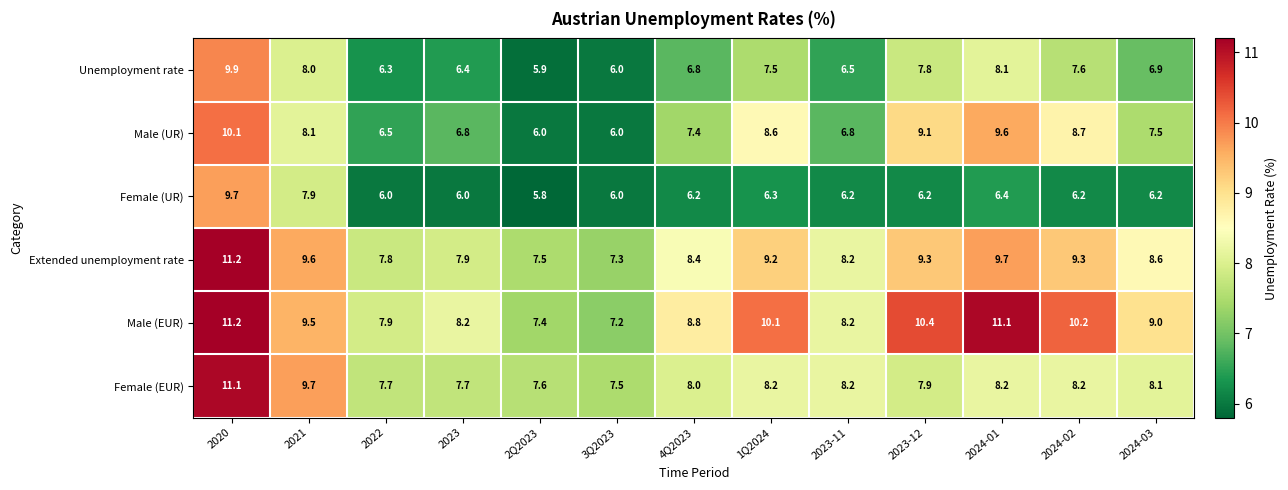

True or false: Male (EUR) has a value of 11.3 at 3Q2023.

False